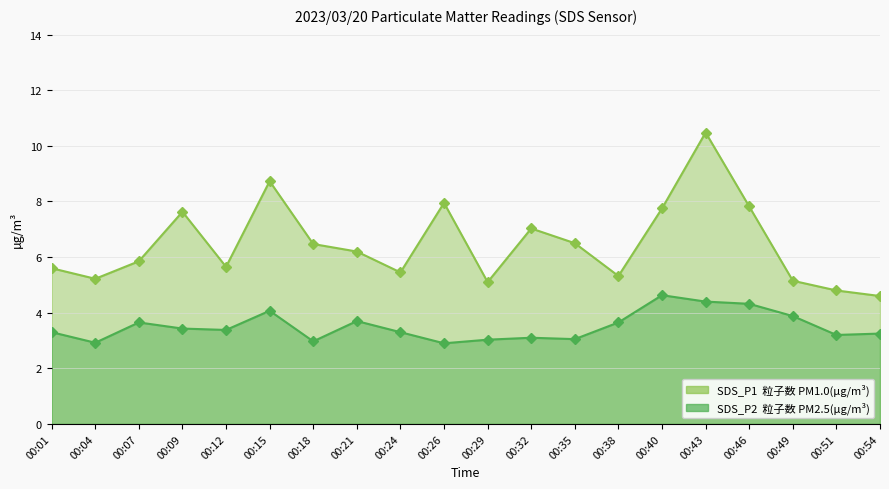

The value of SDS_P2 at 00:38 is 3.6. True or false?

True